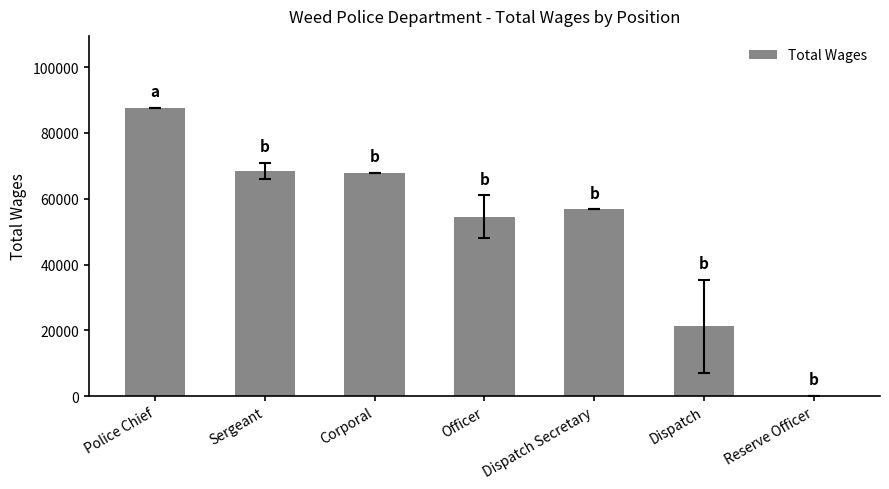

What is the sum of all values?

356563.2